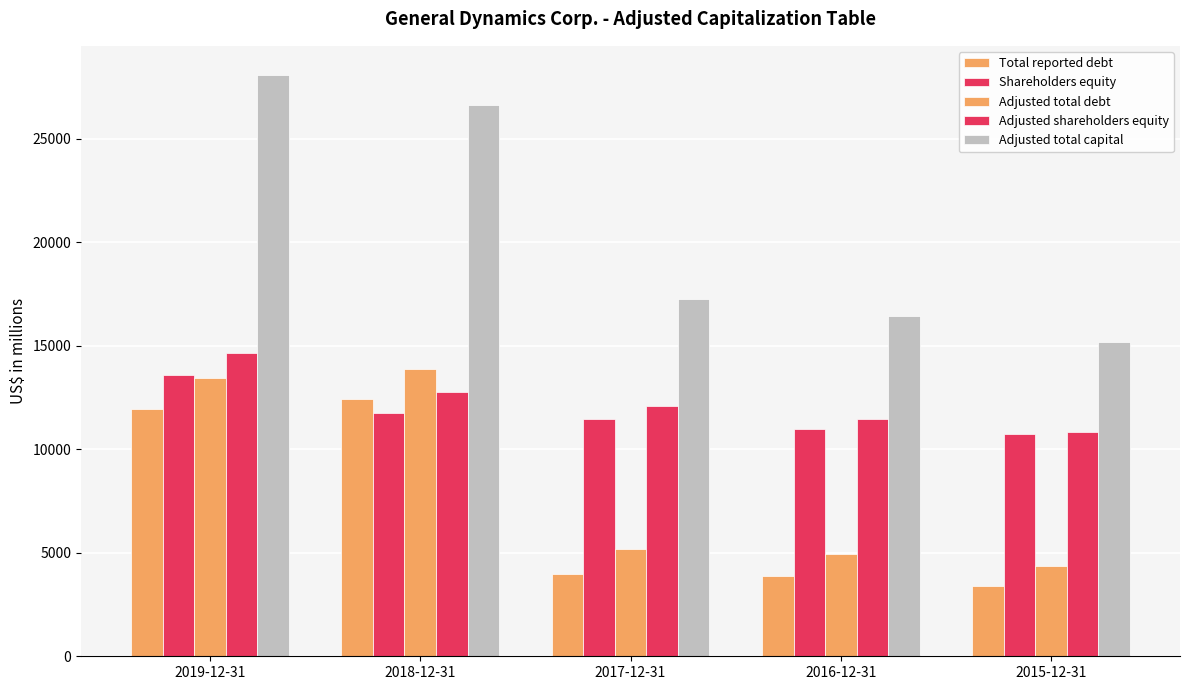

How many values in the Total reported debt series are below 3982?

2